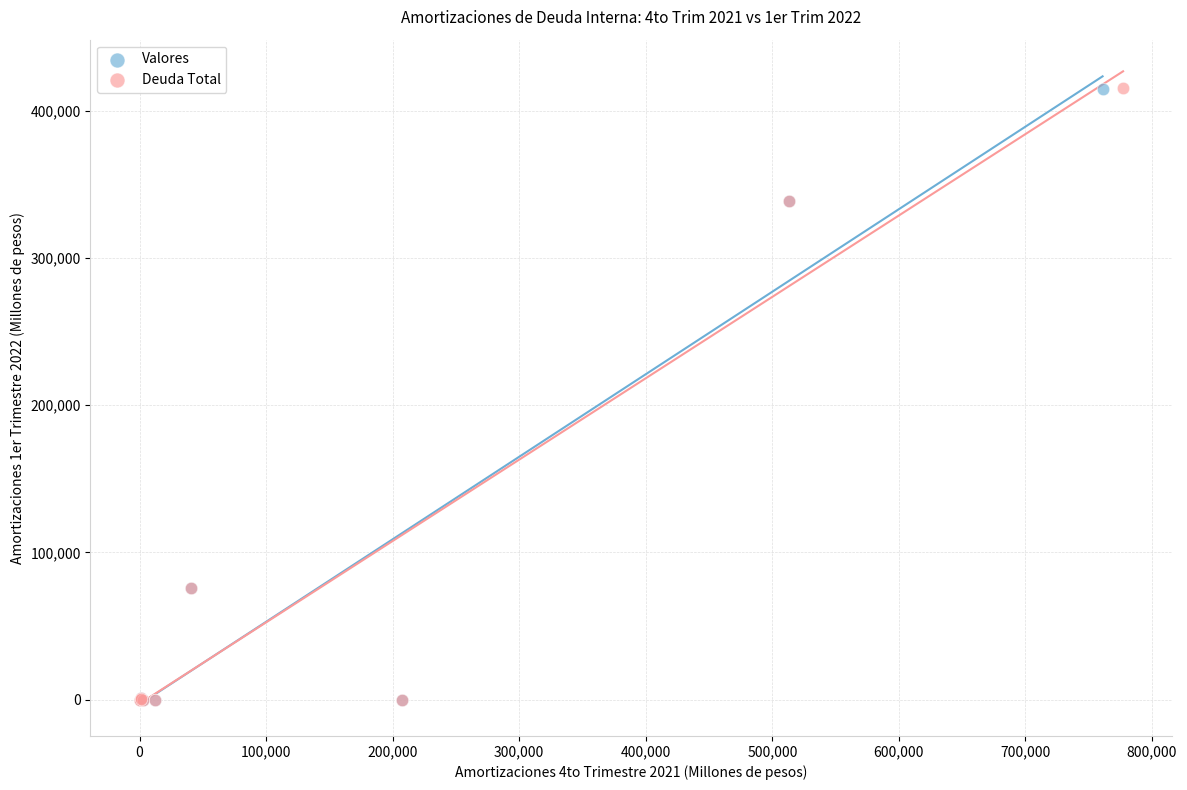

Which series has the widest spread of Y values?

Deuda Total